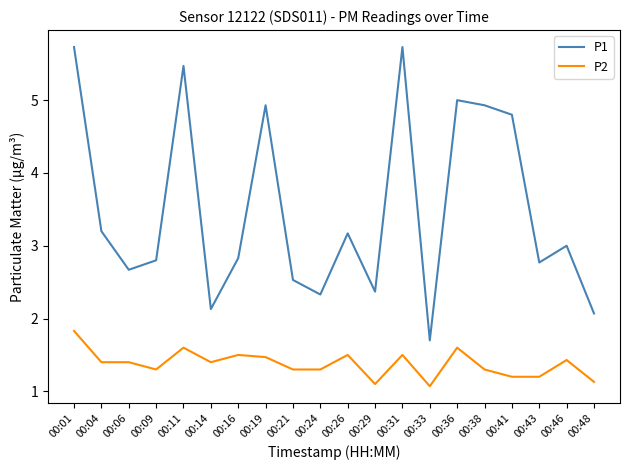

Reading left to right, what are all the values shown in this chart?

P1: 00:01=5.7	00:04=3.2	00:06=2.7	00:09=2.8	00:11=5.5	00:14=2.1	00:16=2.8	00:19=4.9	00:21=2.5	00:24=2.3	00:26=3.2	00:29=2.4	00:31=5.7	00:33=1.7	00:36=5.0	00:38=4.9	00:41=4.8	00:43=2.8	00:46=3.0	00:48=2.1
P2: 00:01=1.8	00:04=1.4	00:06=1.4	00:09=1.3	00:11=1.6	00:14=1.4	00:16=1.5	00:19=1.5	00:21=1.3	00:24=1.3	00:26=1.5	00:29=1.1	00:31=1.5	00:33=1.1	00:36=1.6	00:38=1.3	00:41=1.2	00:43=1.2	00:46=1.4	00:48=1.1